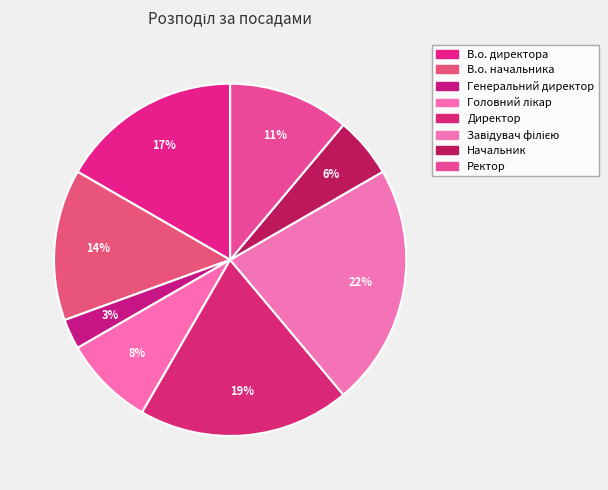

Count the number of slices in the pie.

8